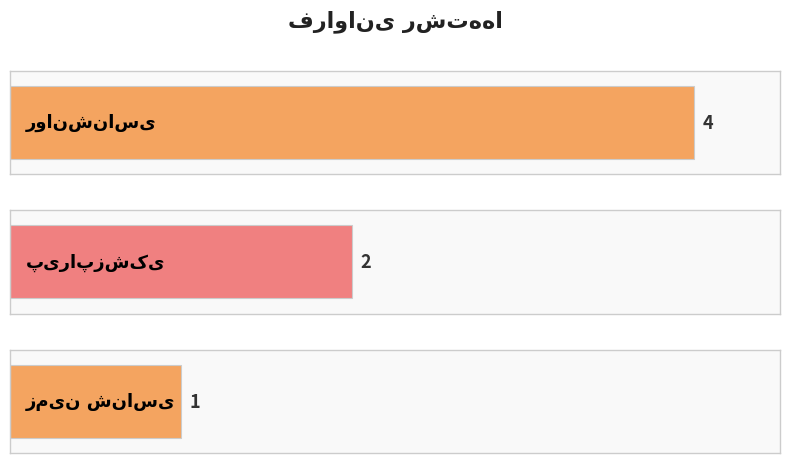

Rank the categories by value from lowest to highest.

زمین شناسی, پیراپزشکی, روانشناسی